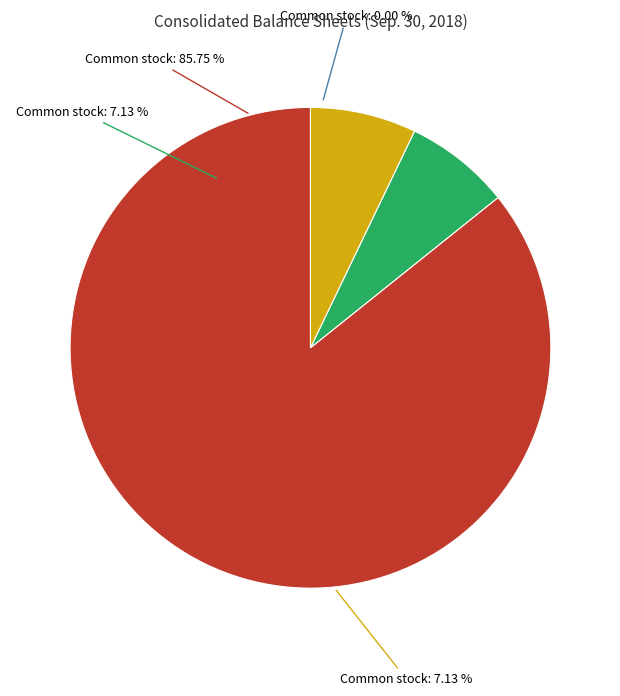

What percentage is the Common stock, shares issued slice, to the nearest percent?

7%